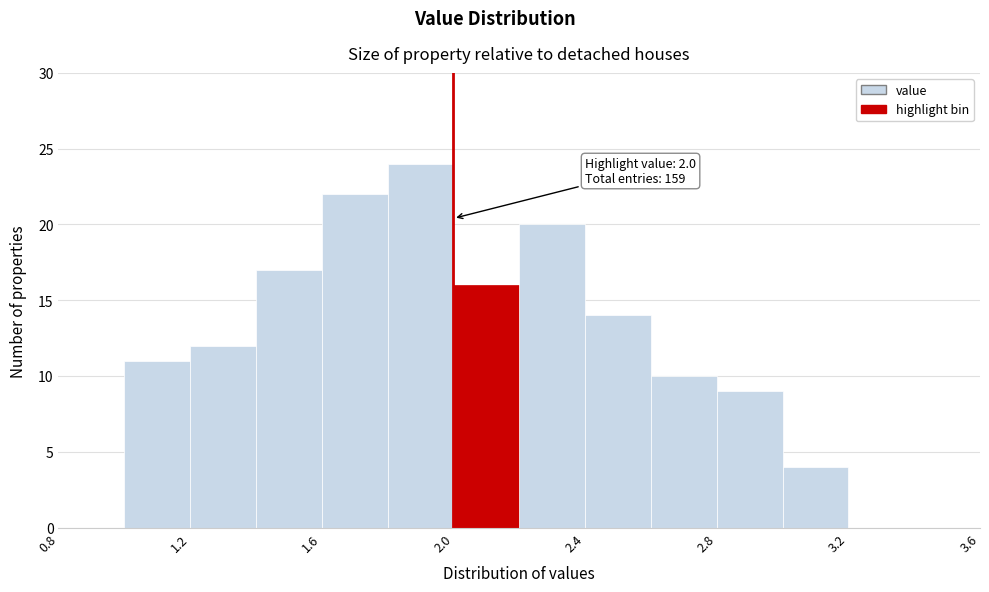

Which range on the x-axis has the tallest bar?

1.8 to 2.0